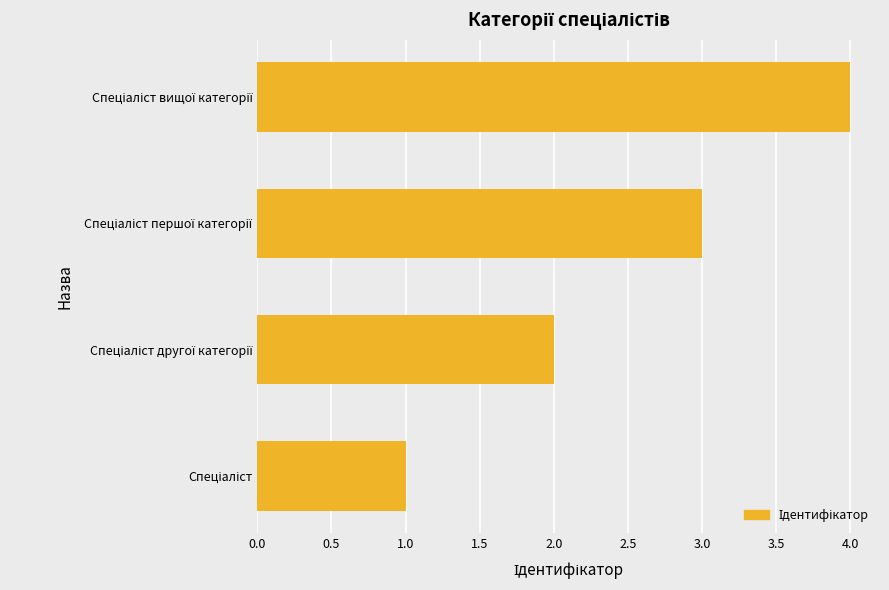

What is the sum of all values?

10